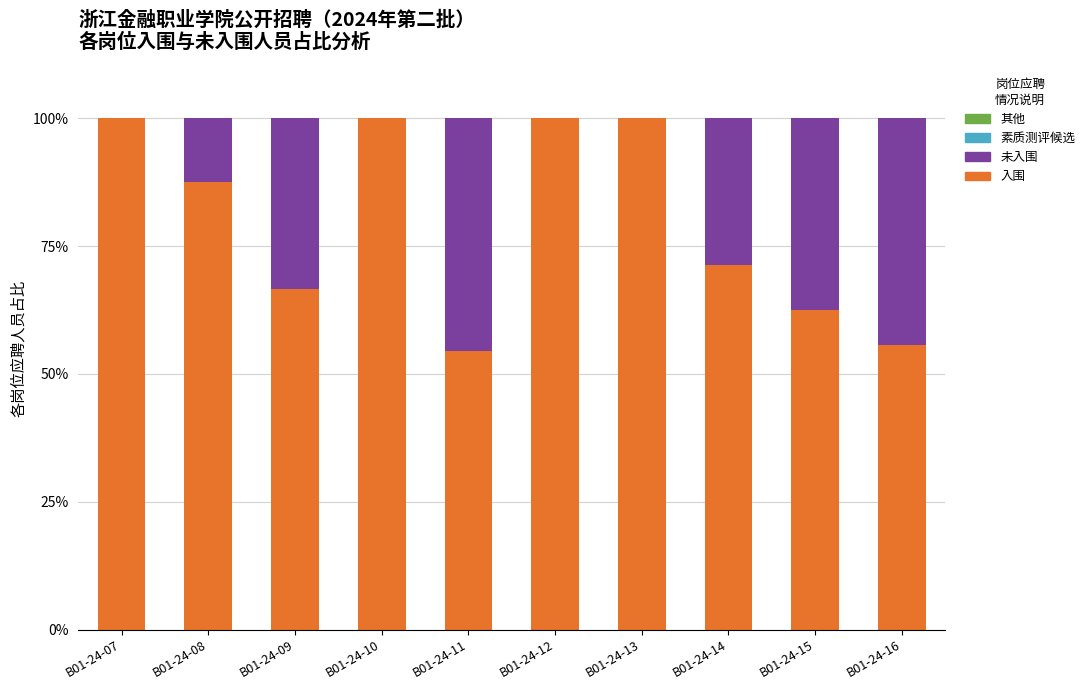

What is the total value across all series at B01-24-16?

100.0